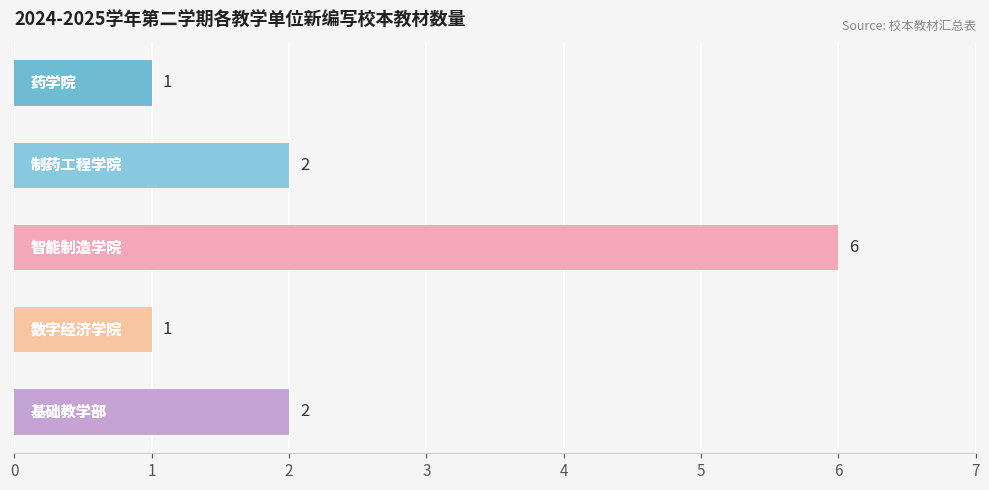

What is the maximum value shown in the chart?

6